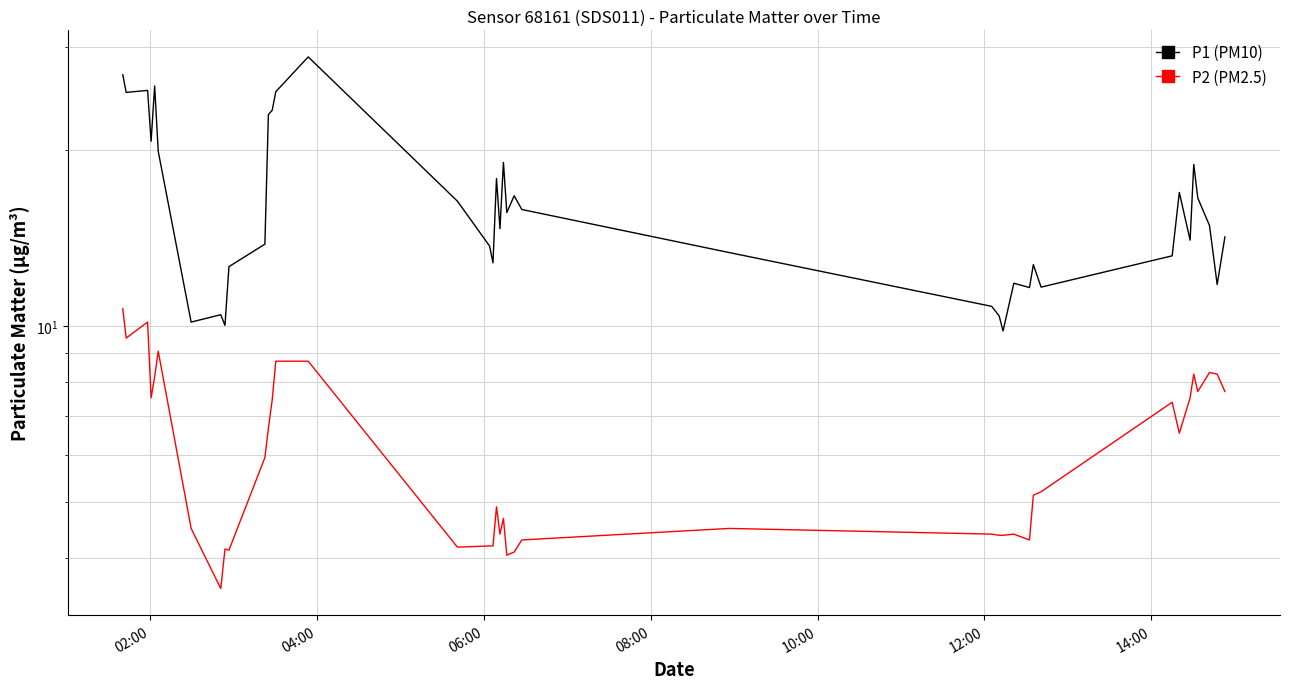

In P1 (PM10), how many points are higher than both neighbors (excluding endpoints)?

11